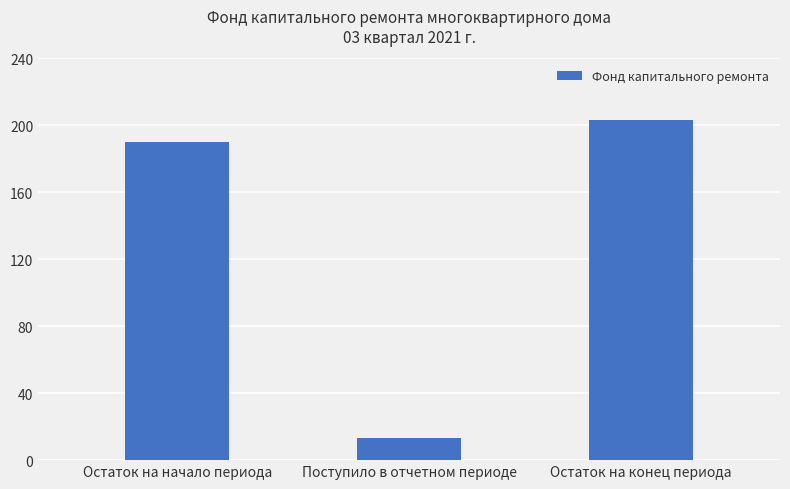

What is the minimum value shown in the chart?

13.1